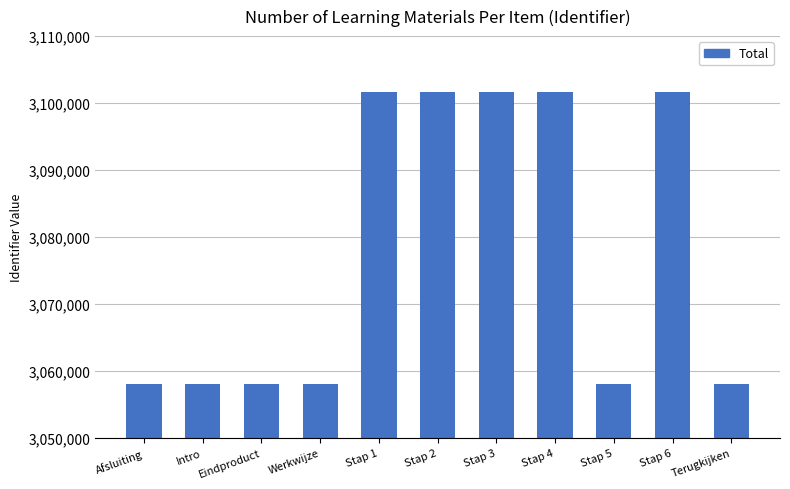

The chart shows a value of 2048484 at Terugkijken. True or false?

False